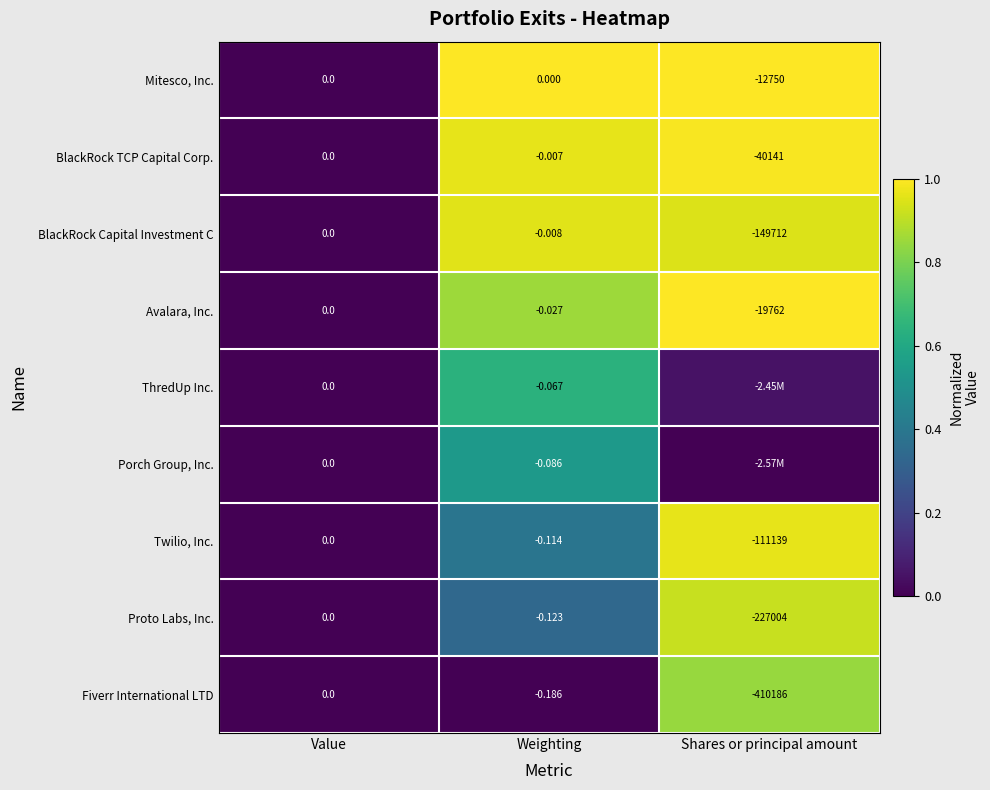

Which category has the lowest value in the Fiverr International LTD series?

Shares or principal amount